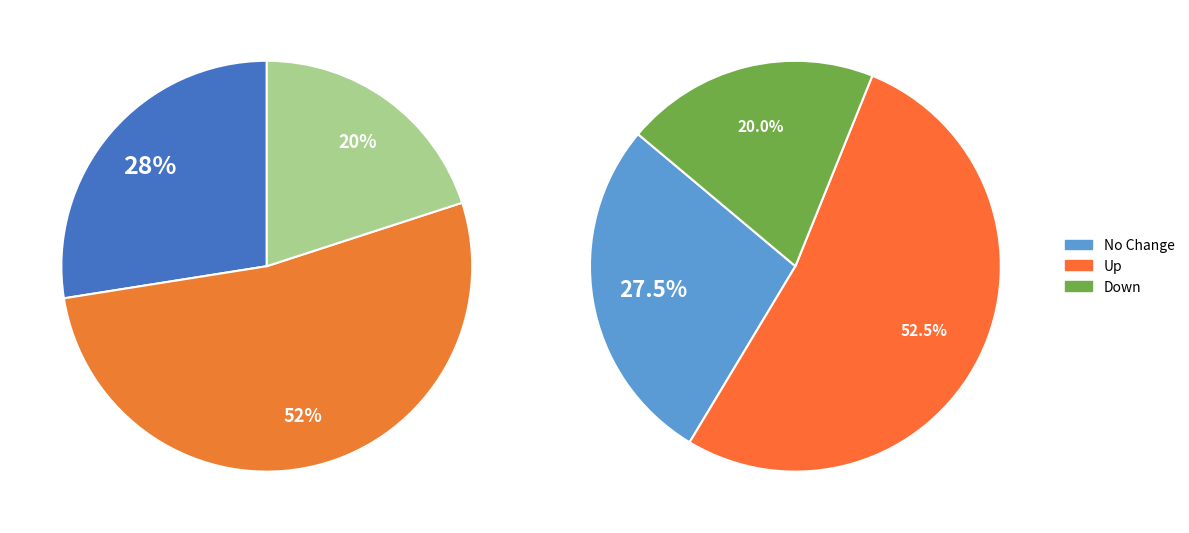

What percentage is the - slice, to the nearest percent?

20%